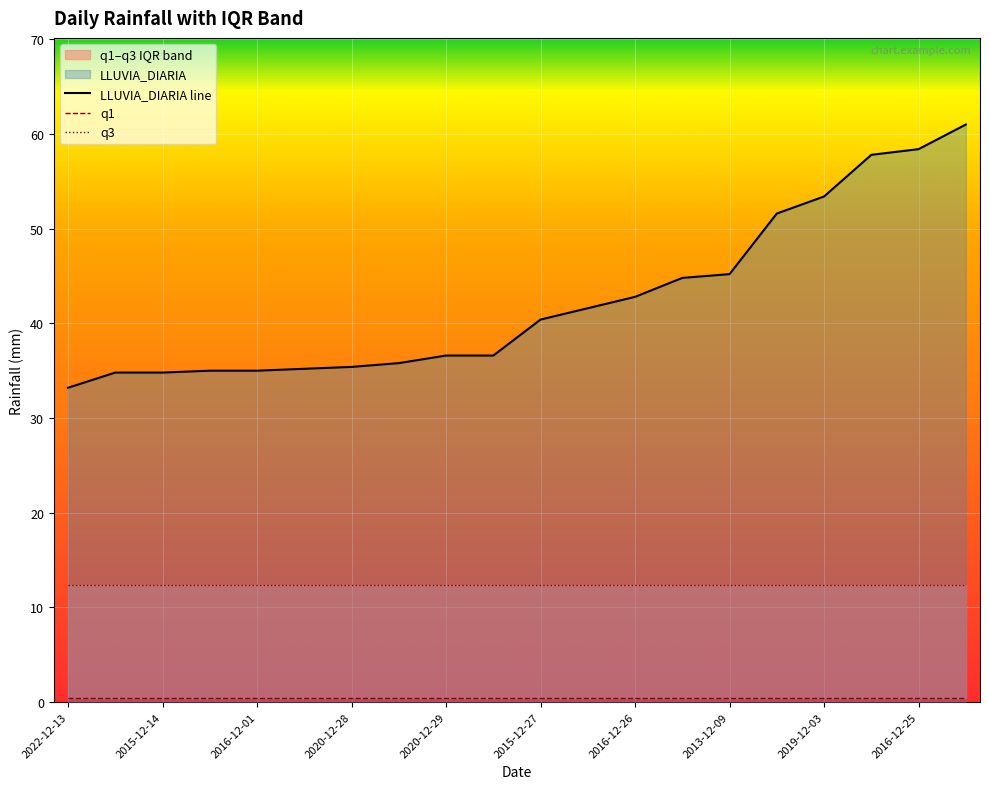

Reading left to right, extract all data points from this chart.

LLUVIA_DIARIA line: 33.2	34.8	34.8	35.0	35.0	35.2	35.4	35.8	36.6	36.6	40.4	41.6	42.8	44.8	45.2	51.6	53.4	57.8	58.4	61.0
q1: 0.5	0.5	0.5	0.5	0.5	0.5	0.5	0.5	0.5	0.5	0.5	0.5	0.5	0.5	0.5	0.5	0.5	0.5	0.5	0.5
q3: 12.4	12.4	12.4	12.4	12.4	12.4	12.4	12.4	12.4	12.4	12.4	12.4	12.4	12.4	12.4	12.4	12.4	12.4	12.4	12.4